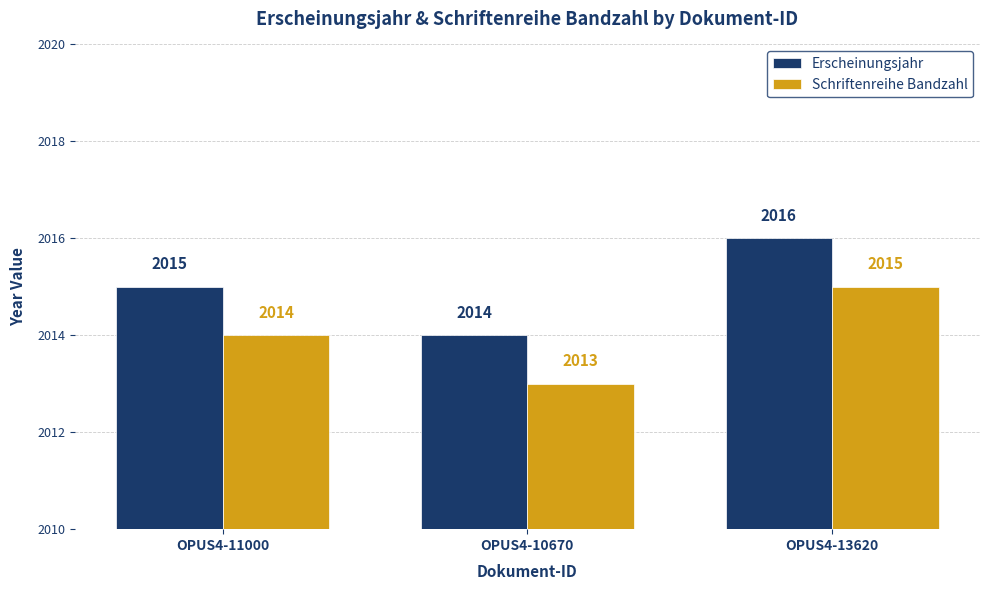

Reading left to right, transcribe all the data shown in this chart.

Erscheinungsjahr: OPUS4-11000=2015	OPUS4-10670=2014	OPUS4-13620=2016
Schriftenreihe Bandzahl: OPUS4-11000=2014	OPUS4-10670=2013	OPUS4-13620=2015